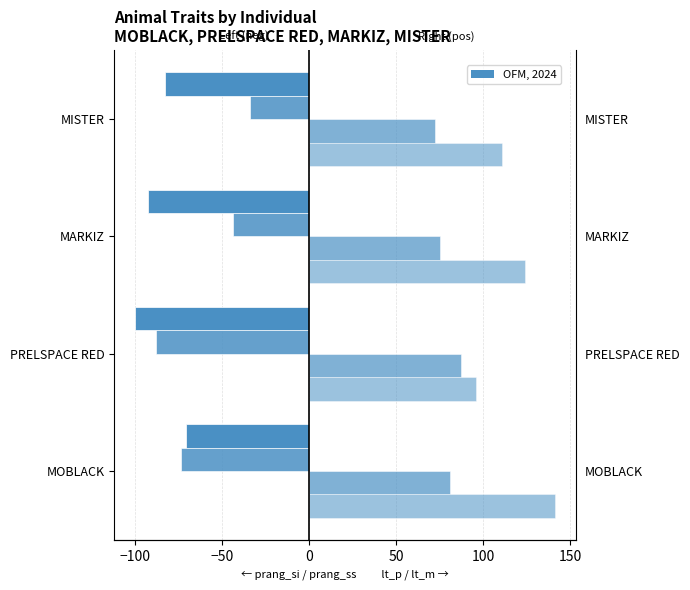

What is the sum of all prang_ss values?

-240